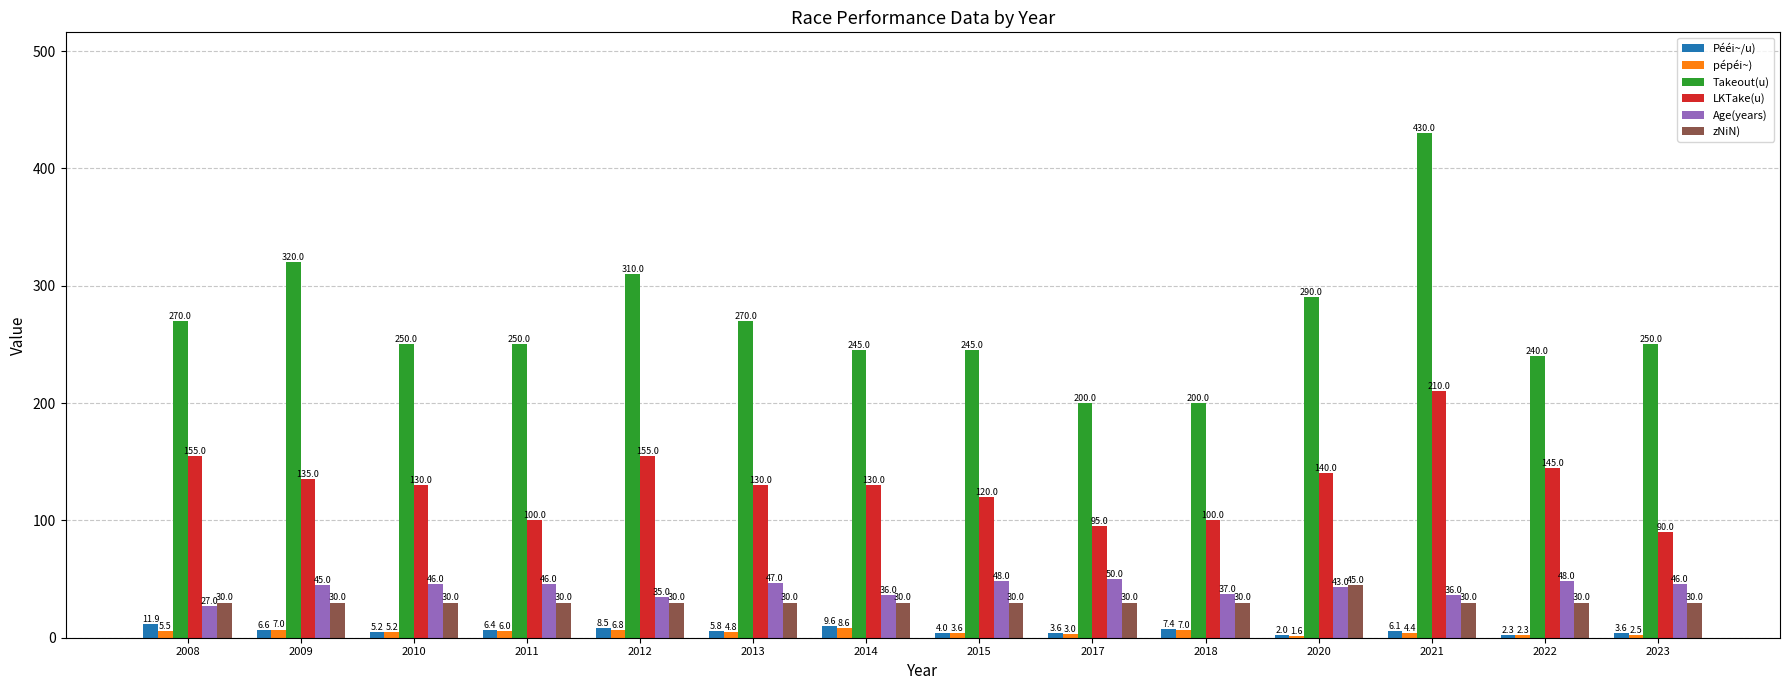

Rank the series by their maximum value, from lowest to highest.

pépéi~), Pééi~/u), zNiN), Age(years), LKTake(u), Takeout(u)